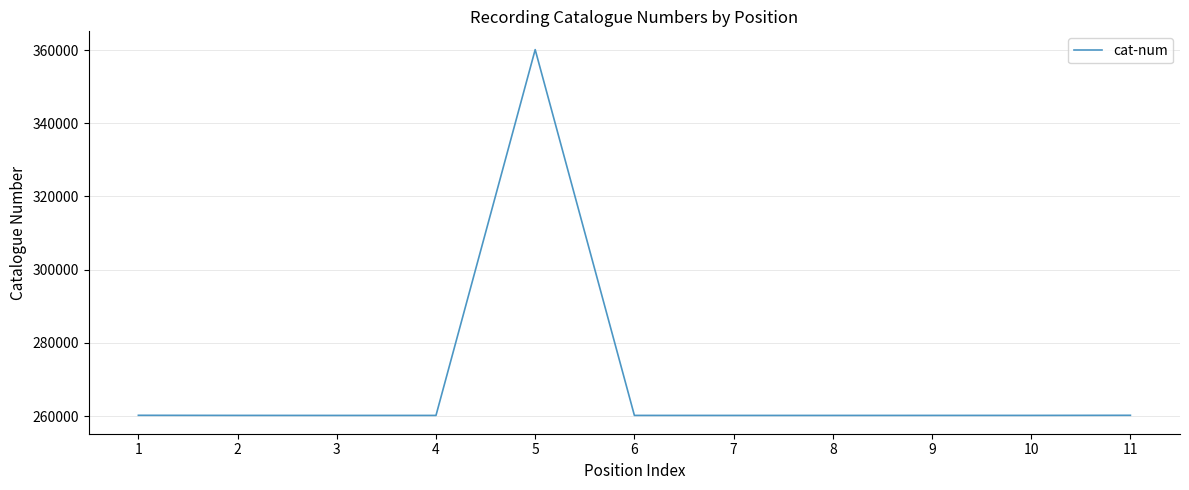

What is the minimum value shown in the chart?

260182